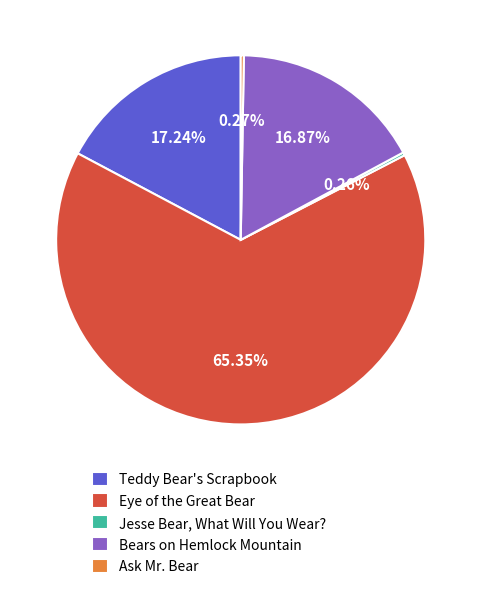

What is the largest slice in the pie chart?

Eye of the Great Bear